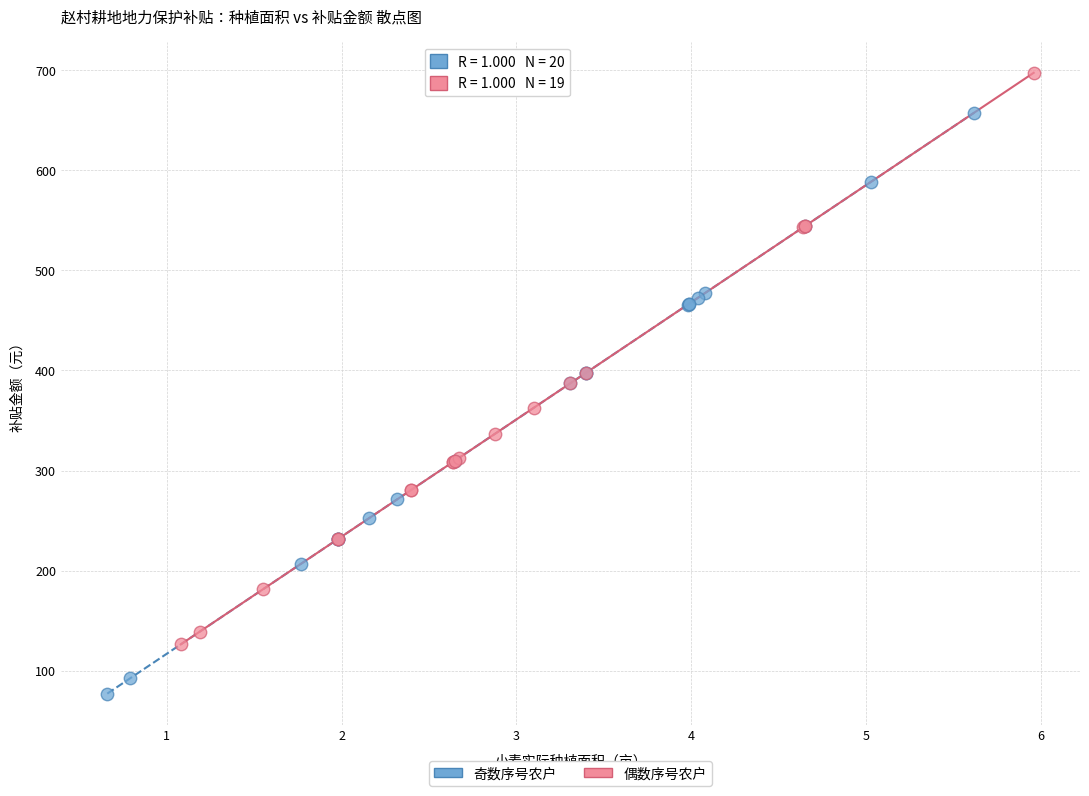

Which series reaches the maximum Y coordinate?

偶数序号农户